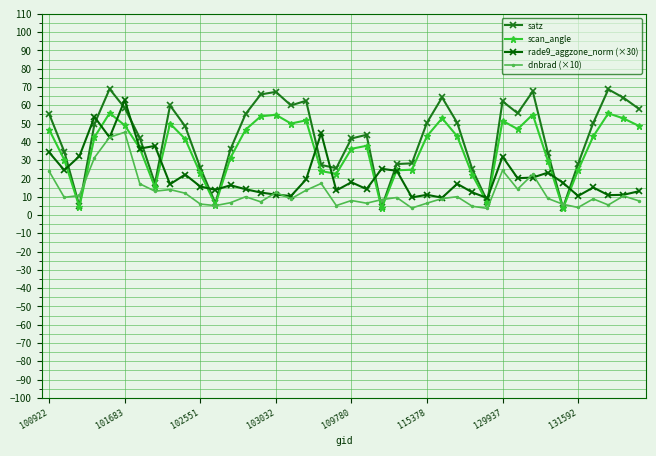

Which series has the widest spread of values?

satz